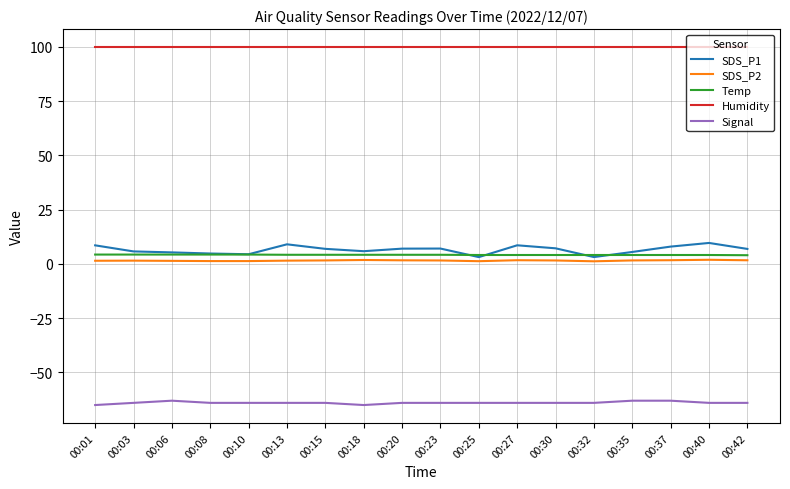

What is the difference between the Temp values at 00:03 and 00:37?

0.2